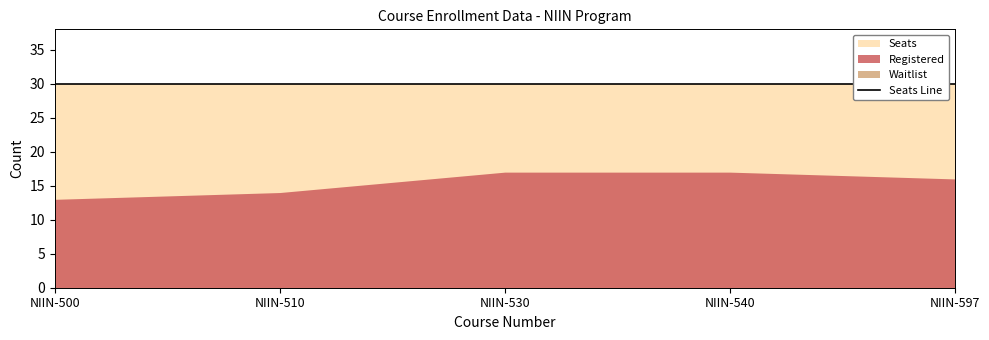

Rank the series by their average value, from highest to lowest.

Seats, Registered, Waitlist